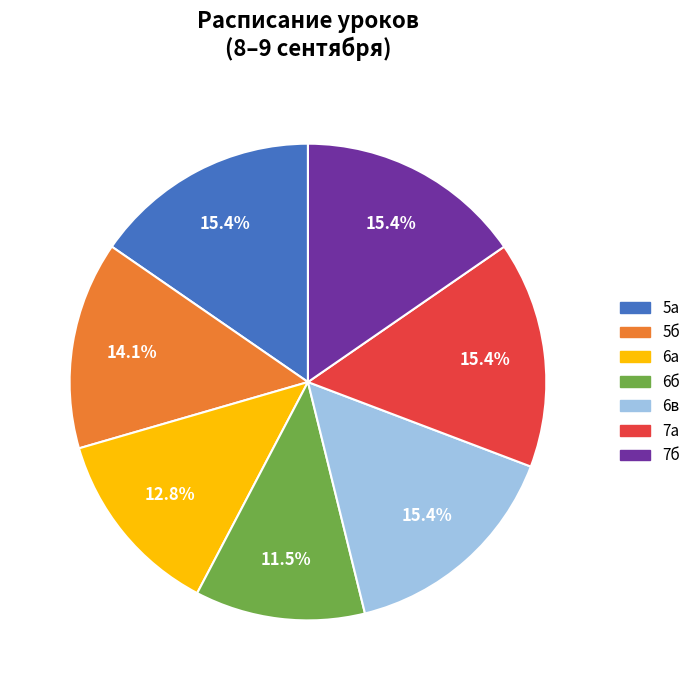

Combined, do 6б and 7б account for over 50%?

No